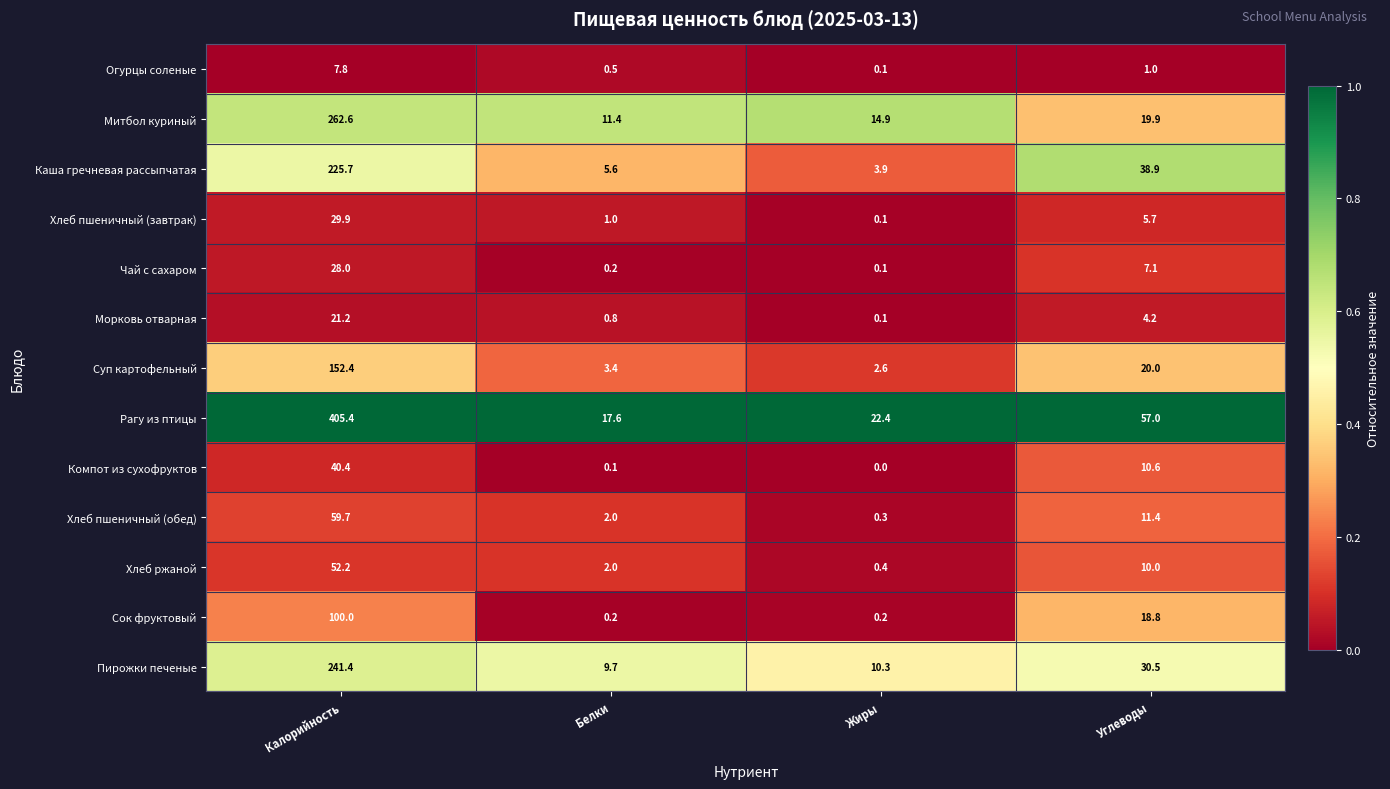

Which category has the highest value across all series?

Калорийность